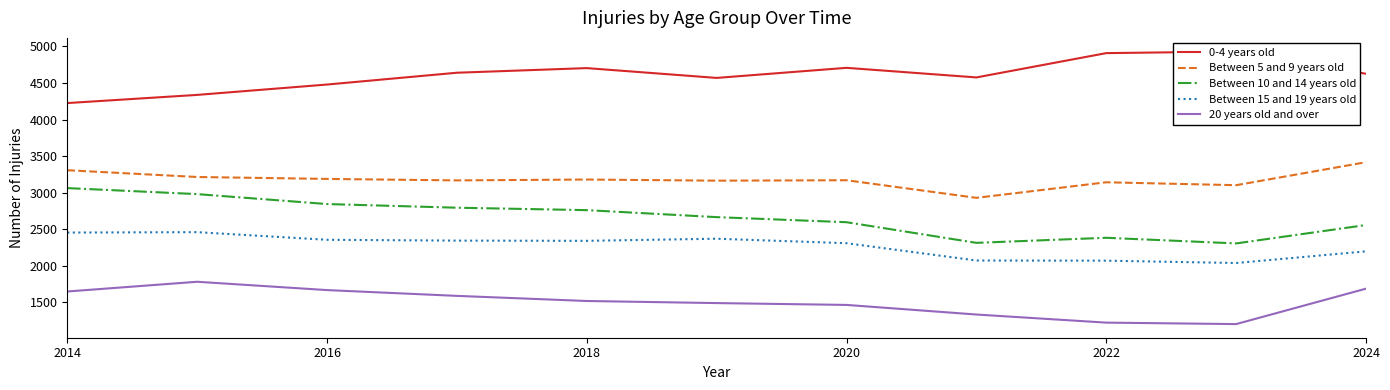

True or false: 0-4 years old and Between 5 and 9 years old cross at least once.

False